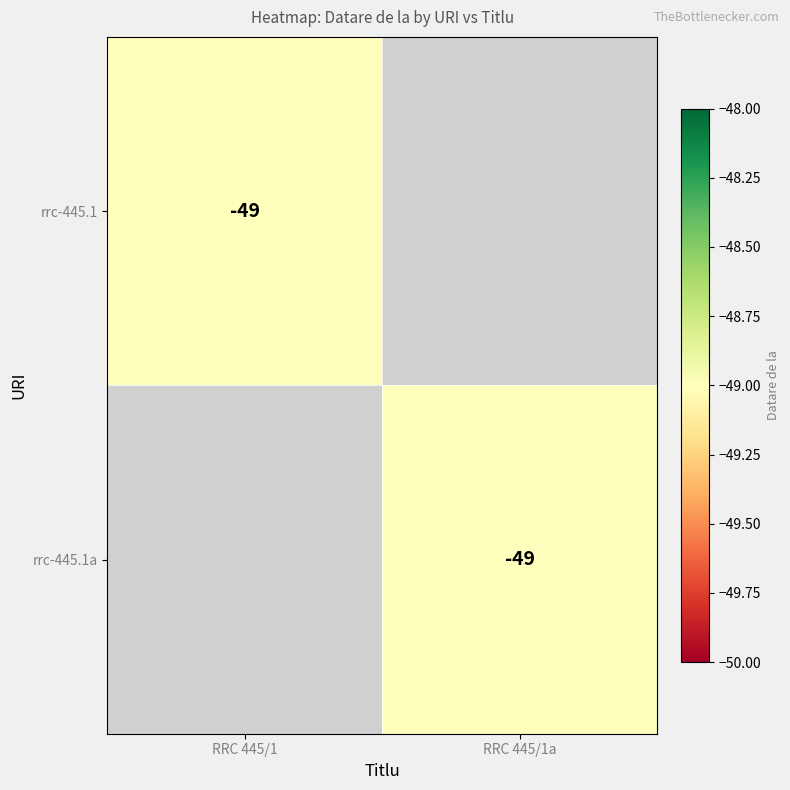

At how many categories does at least one series exceed -41?

2